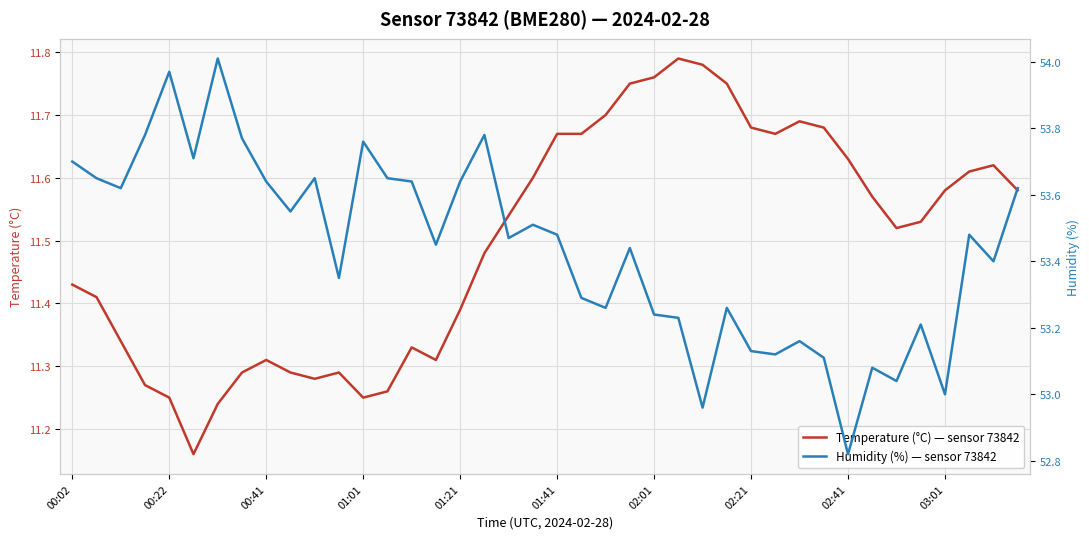

What is the maximum value shown in the chart?

54.0